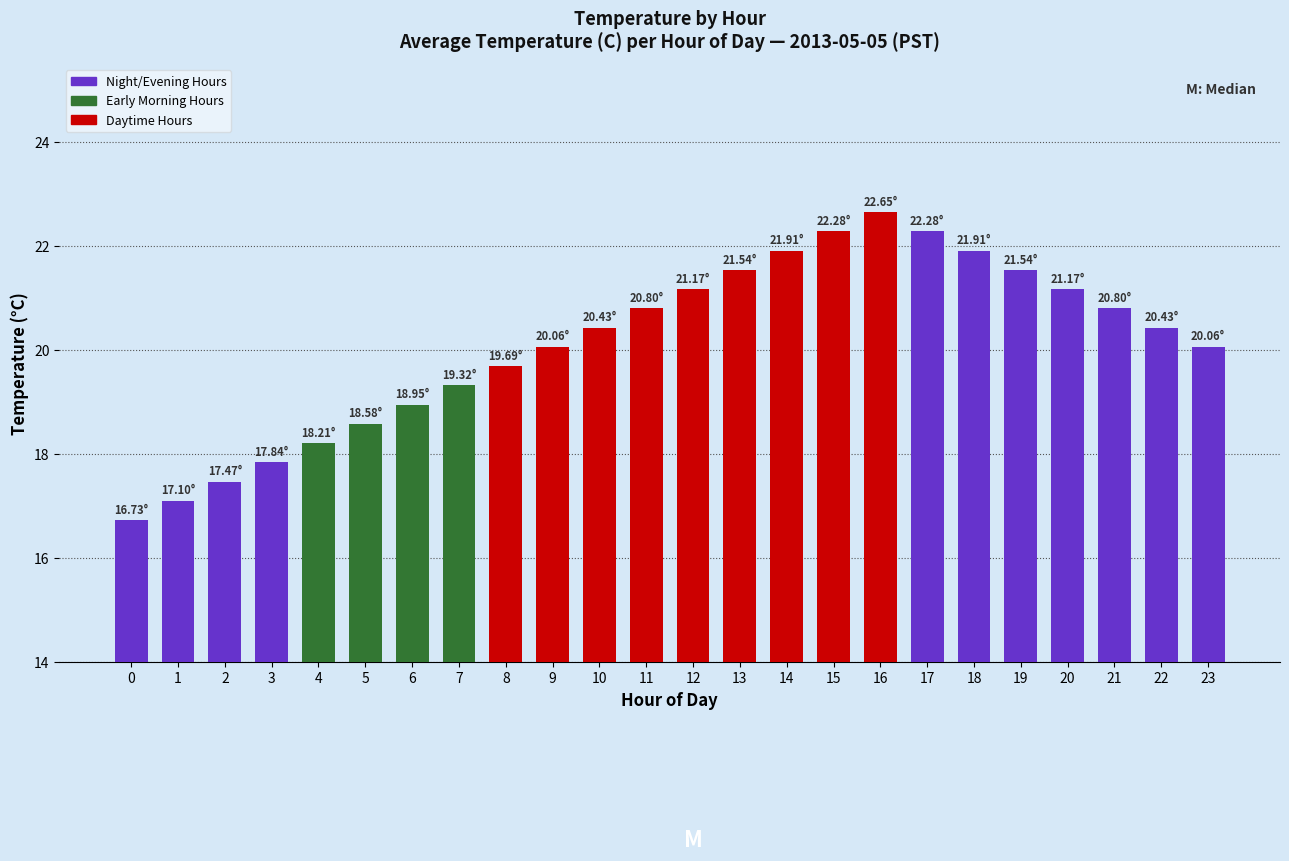

Approximately how many times larger is the value at 5 compared to 10?

0.9